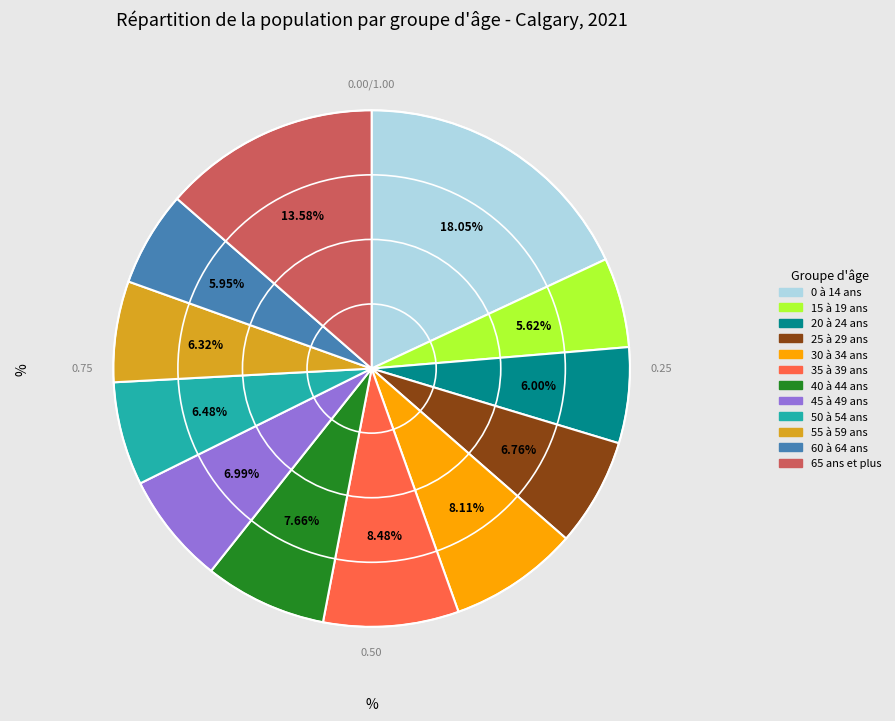

How many segments does this pie chart have?

12